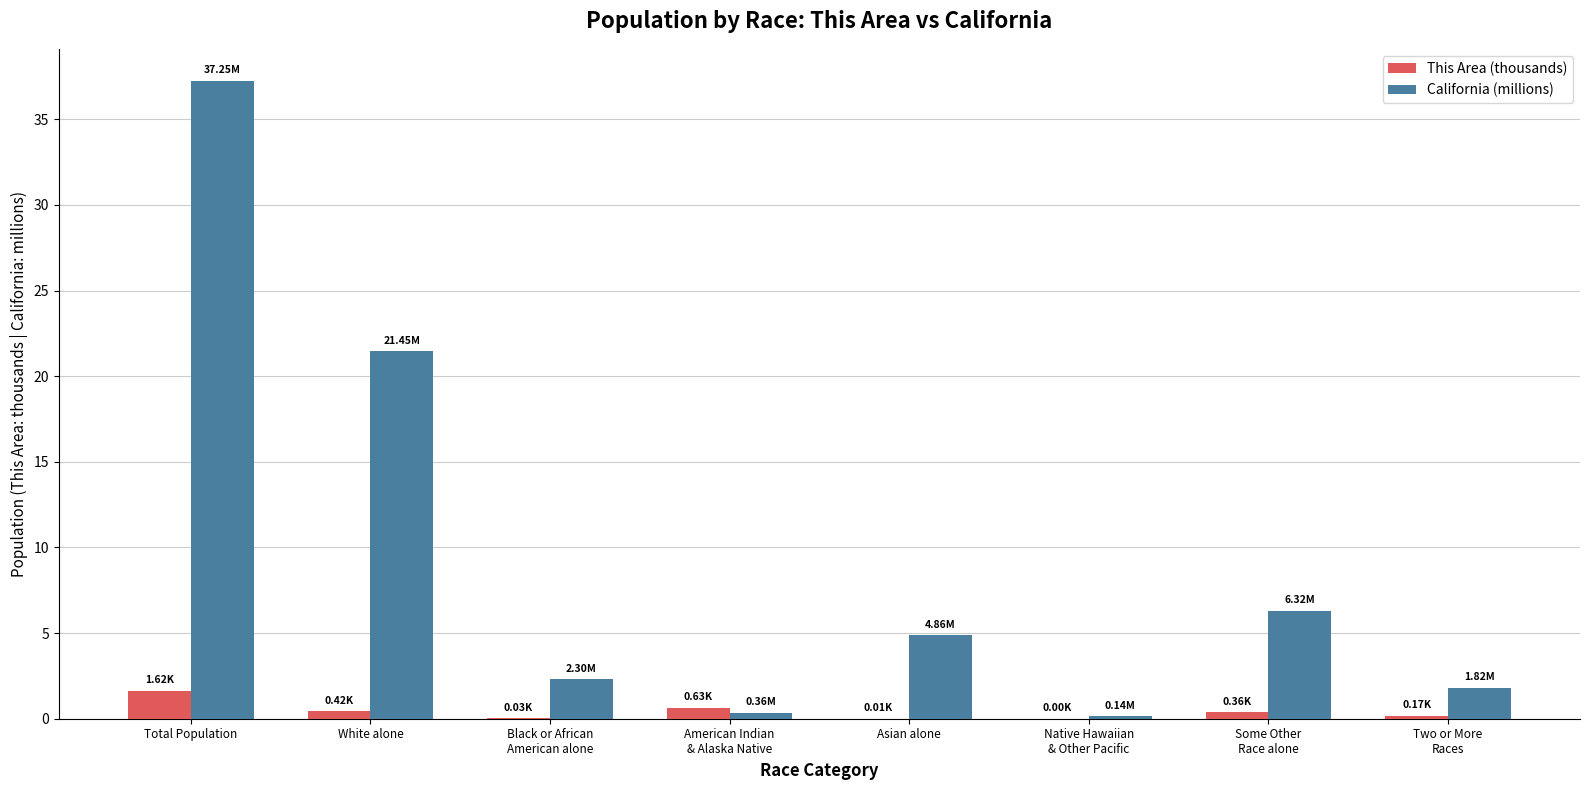

At which category is the sum across all series the highest?

Total Population